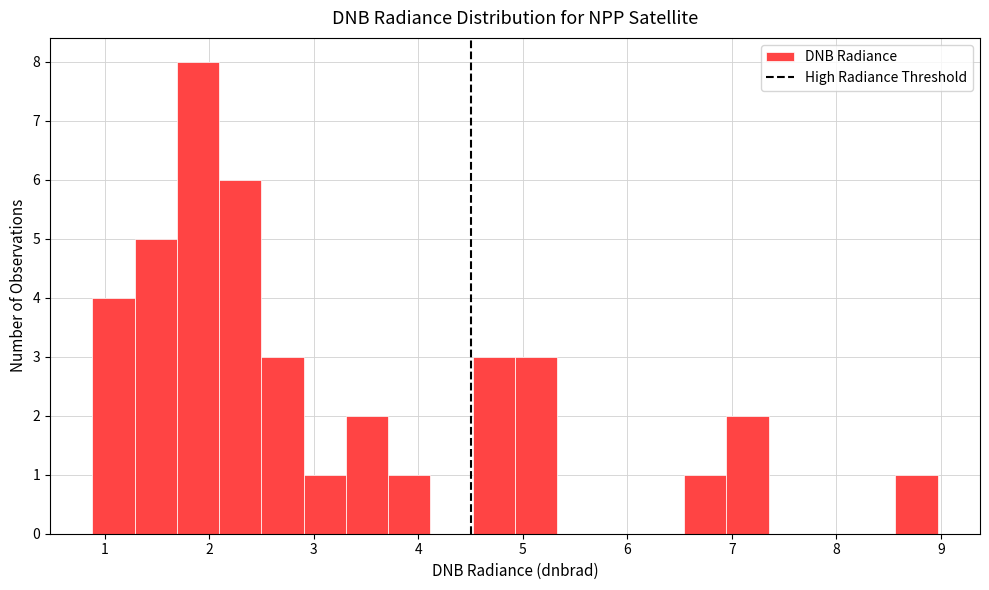

Which range on the x-axis has the tallest bar?

1.7 to 2.1